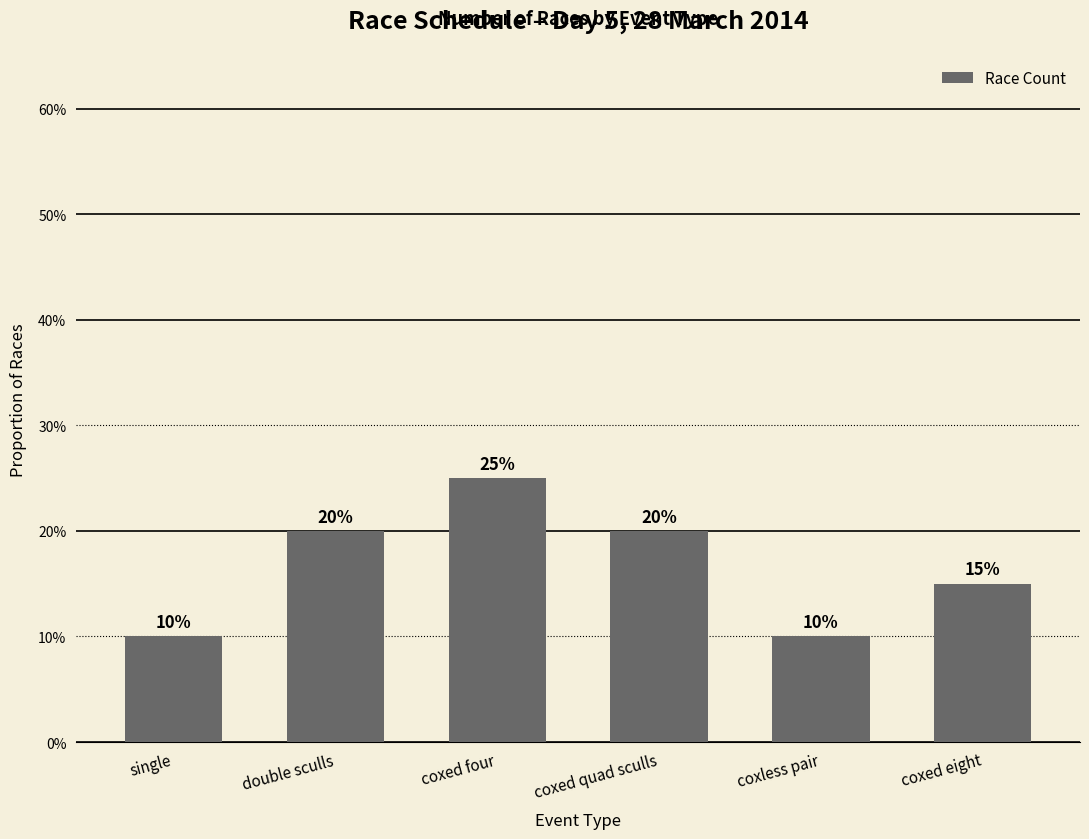

Reading right to left, list all the values displayed in this chart.

0.1	0.1	0.2	0.2	0.2	0.1